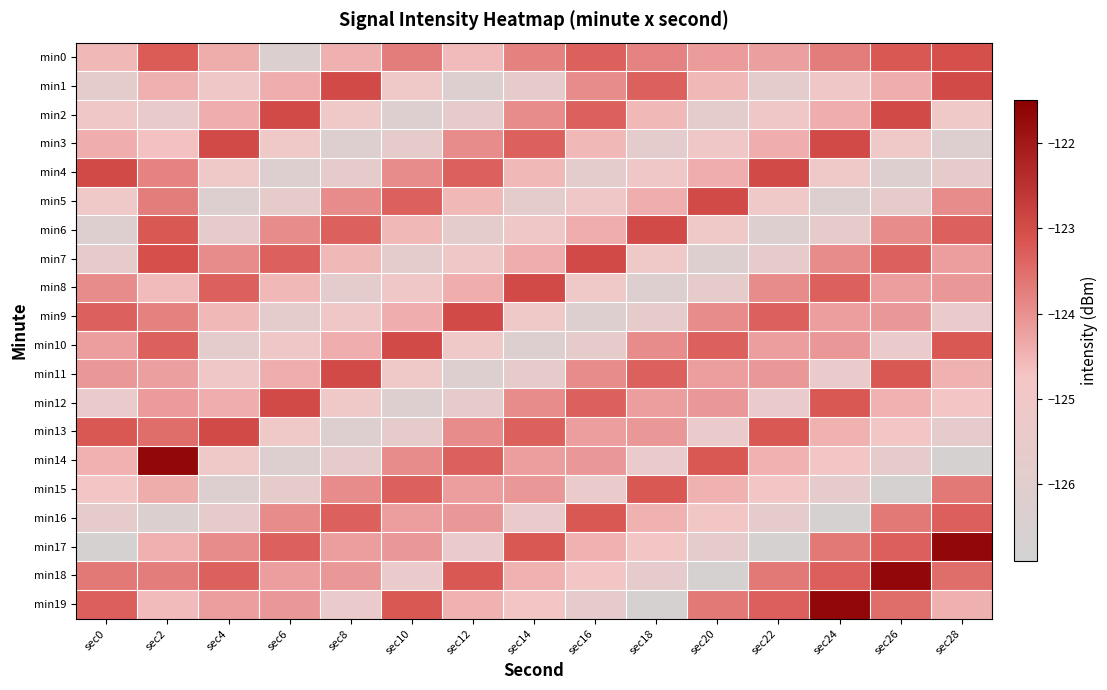

Reading left to right, transcribe all the data shown in this chart.

min0: sec0=-124.6	sec2=-123.2	sec4=-124.4	sec6=-126.4	sec8=-124.4	sec10=-123.7	sec12=-124.6	sec14=-123.8	sec16=-123.3	sec18=-123.8	sec20=-124.1	sec22=-124.2	sec24=-123.7	sec26=-123.2	sec28=-123.0
min1: sec0=-125.8	sec2=-124.4	sec4=-125.0	sec6=-124.4	sec8=-123.0	sec10=-125.1	sec12=-126.3	sec14=-125.7	sec16=-123.9	sec18=-123.3	sec20=-124.6	sec22=-125.8	sec24=-125.0	sec26=-124.4	sec28=-123.0
min2: sec0=-125.0	sec2=-125.5	sec4=-124.4	sec6=-123.0	sec8=-125.1	sec10=-126.3	sec12=-125.7	sec14=-123.9	sec16=-123.3	sec18=-124.6	sec20=-125.8	sec22=-125.0	sec24=-124.4	sec26=-123.0	sec28=-125.1
min3: sec0=-124.4	sec2=-124.7	sec4=-123.0	sec6=-125.1	sec8=-126.3	sec10=-125.7	sec12=-123.9	sec14=-123.3	sec16=-124.6	sec18=-125.8	sec20=-125.0	sec22=-124.4	sec24=-123.0	sec26=-125.1	sec28=-126.3
min4: sec0=-123.0	sec2=-123.8	sec4=-125.1	sec6=-126.3	sec8=-125.7	sec10=-123.9	sec12=-123.3	sec14=-124.6	sec16=-125.8	sec18=-125.0	sec20=-124.4	sec22=-123.0	sec24=-125.1	sec26=-126.3	sec28=-125.7
min5: sec0=-125.1	sec2=-123.7	sec4=-126.3	sec6=-125.7	sec8=-123.9	sec10=-123.3	sec12=-124.6	sec14=-125.8	sec16=-125.0	sec18=-124.4	sec20=-123.0	sec22=-125.1	sec24=-126.3	sec26=-125.7	sec28=-123.9
min6: sec0=-126.3	sec2=-123.2	sec4=-125.7	sec6=-123.9	sec8=-123.3	sec10=-124.6	sec12=-125.8	sec14=-125.0	sec16=-124.4	sec18=-123.0	sec20=-125.1	sec22=-126.3	sec24=-125.7	sec26=-123.9	sec28=-123.3
min7: sec0=-125.7	sec2=-123.0	sec4=-123.9	sec6=-123.3	sec8=-124.6	sec10=-125.8	sec12=-125.0	sec14=-124.4	sec16=-123.0	sec18=-125.1	sec20=-126.3	sec22=-125.7	sec24=-123.9	sec26=-123.3	sec28=-124.2
min8: sec0=-123.9	sec2=-124.6	sec4=-123.3	sec6=-124.6	sec8=-125.8	sec10=-125.0	sec12=-124.4	sec14=-123.0	sec16=-125.1	sec18=-126.3	sec20=-125.7	sec22=-123.9	sec24=-123.3	sec26=-124.2	sec28=-124.1
min9: sec0=-123.3	sec2=-123.8	sec4=-124.6	sec6=-125.8	sec8=-125.0	sec10=-124.4	sec12=-123.0	sec14=-125.1	sec16=-126.3	sec18=-125.7	sec20=-123.9	sec22=-123.3	sec24=-124.2	sec26=-124.1	sec28=-125.4
min10: sec0=-124.2	sec2=-123.3	sec4=-125.8	sec6=-125.0	sec8=-124.4	sec10=-123.0	sec12=-125.1	sec14=-126.3	sec16=-125.7	sec18=-123.9	sec20=-123.3	sec22=-124.2	sec24=-124.1	sec26=-125.4	sec28=-123.2
min11: sec0=-124.1	sec2=-124.2	sec4=-125.0	sec6=-124.4	sec8=-123.0	sec10=-125.1	sec12=-126.3	sec14=-125.7	sec16=-123.9	sec18=-123.3	sec20=-124.2	sec22=-124.1	sec24=-125.4	sec26=-123.2	sec28=-124.5
min12: sec0=-125.4	sec2=-124.1	sec4=-124.4	sec6=-123.0	sec8=-125.1	sec10=-126.3	sec12=-125.7	sec14=-123.9	sec16=-123.3	sec18=-124.2	sec20=-124.1	sec22=-125.4	sec24=-123.2	sec26=-124.5	sec28=-124.8
min13: sec0=-123.2	sec2=-123.5	sec4=-123.0	sec6=-125.1	sec8=-126.3	sec10=-125.7	sec12=-123.9	sec14=-123.3	sec16=-124.2	sec18=-124.1	sec20=-125.4	sec22=-123.2	sec24=-124.5	sec26=-124.8	sec28=-125.7
min14: sec0=-124.5	sec2=-121.6	sec4=-125.1	sec6=-126.3	sec8=-125.7	sec10=-123.9	sec12=-123.3	sec14=-124.2	sec16=-124.1	sec18=-125.4	sec20=-123.2	sec22=-124.5	sec24=-124.8	sec26=-125.7	sec28=-126.7
min15: sec0=-124.8	sec2=-124.4	sec4=-126.3	sec6=-125.7	sec8=-123.9	sec10=-123.3	sec12=-124.2	sec14=-124.1	sec16=-125.4	sec18=-123.2	sec20=-124.5	sec22=-124.8	sec24=-125.7	sec26=-126.7	sec28=-123.7
min16: sec0=-125.7	sec2=-126.4	sec4=-125.7	sec6=-123.9	sec8=-123.3	sec10=-124.2	sec12=-124.1	sec14=-125.4	sec16=-123.2	sec18=-124.5	sec20=-124.8	sec22=-125.7	sec24=-126.7	sec26=-123.7	sec28=-123.3
min17: sec0=-126.7	sec2=-124.4	sec4=-123.9	sec6=-123.3	sec8=-124.2	sec10=-124.1	sec12=-125.4	sec14=-123.2	sec16=-124.5	sec18=-124.8	sec20=-125.7	sec22=-126.7	sec24=-123.7	sec26=-123.3	sec28=-121.6
min18: sec0=-123.7	sec2=-123.7	sec4=-123.3	sec6=-124.2	sec8=-124.1	sec10=-125.4	sec12=-123.2	sec14=-124.5	sec16=-124.8	sec18=-125.7	sec20=-126.7	sec22=-123.7	sec24=-123.3	sec26=-121.6	sec28=-123.5
min19: sec0=-123.3	sec2=-124.6	sec4=-124.2	sec6=-124.1	sec8=-125.4	sec10=-123.2	sec12=-124.5	sec14=-124.8	sec16=-125.7	sec18=-126.7	sec20=-123.7	sec22=-123.3	sec24=-121.6	sec26=-123.5	sec28=-124.4